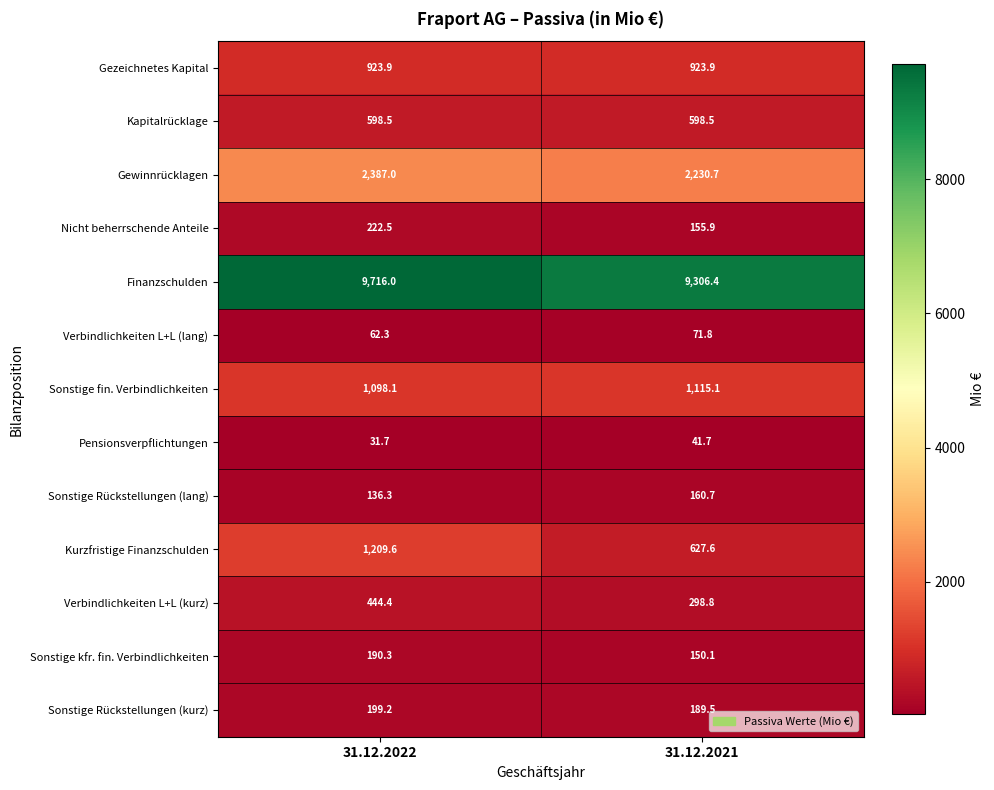

Which series has the largest range (max minus min)?

Kurzfristige Finanzschulden